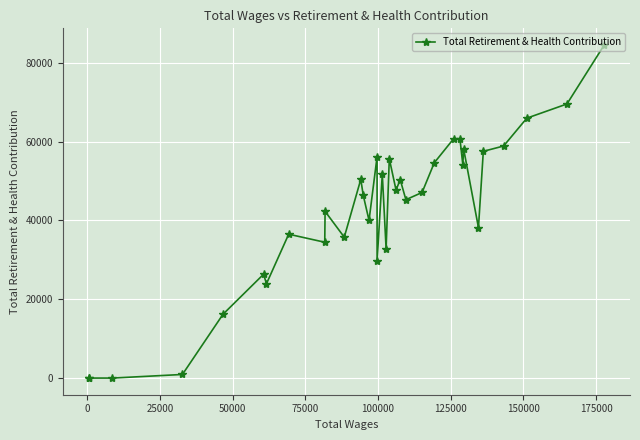

How many interior local peaks (higher than both neighbors) does the data have?

10